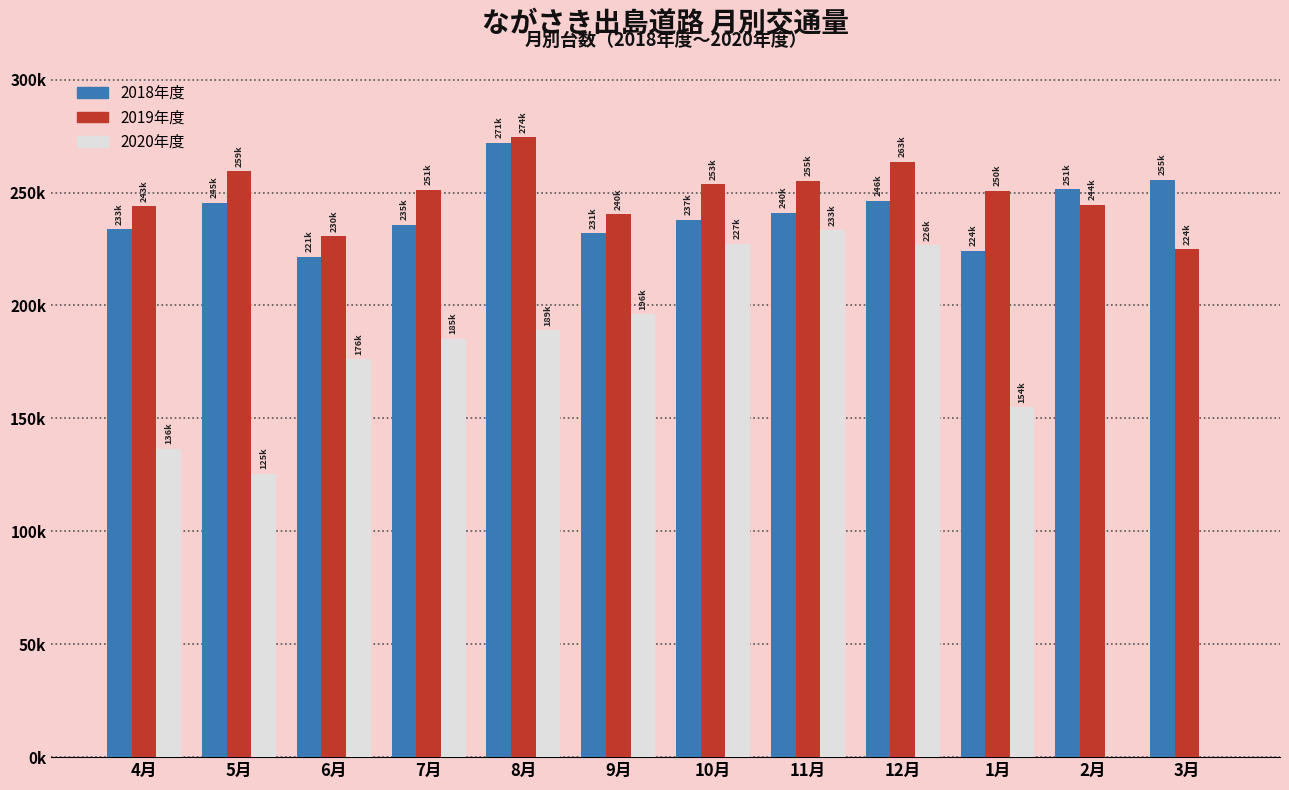

Is the value of 2020年度 at 12月 greater than the value of 2019年度 at 4月?

No